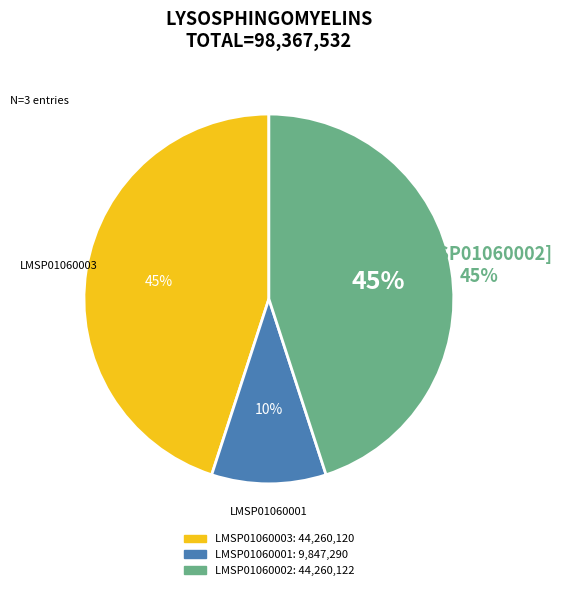

Approximately how many times larger is the value at LMSP01060003 compared to LMSP01060001?

4.5